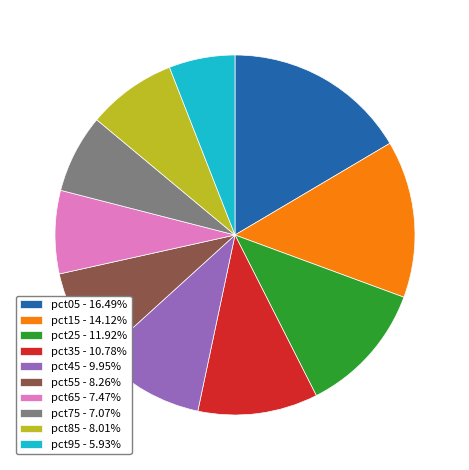

Is there any slice that represents more than half of the pie?

No